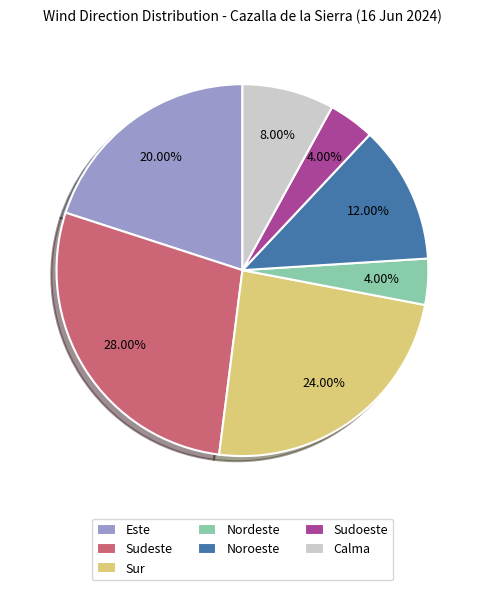

Does any single category account for the majority?

No